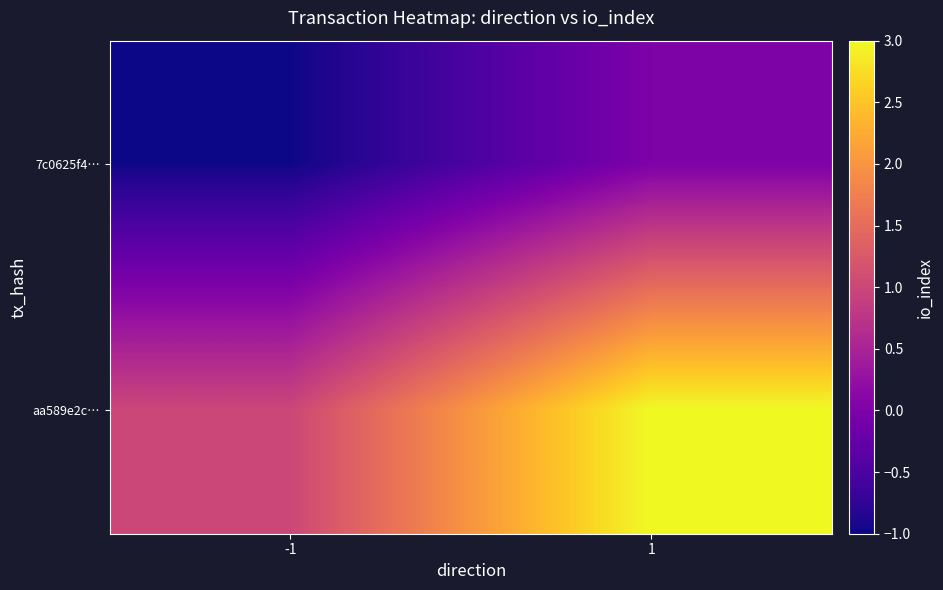

At which category is the sum across all series the highest?

1